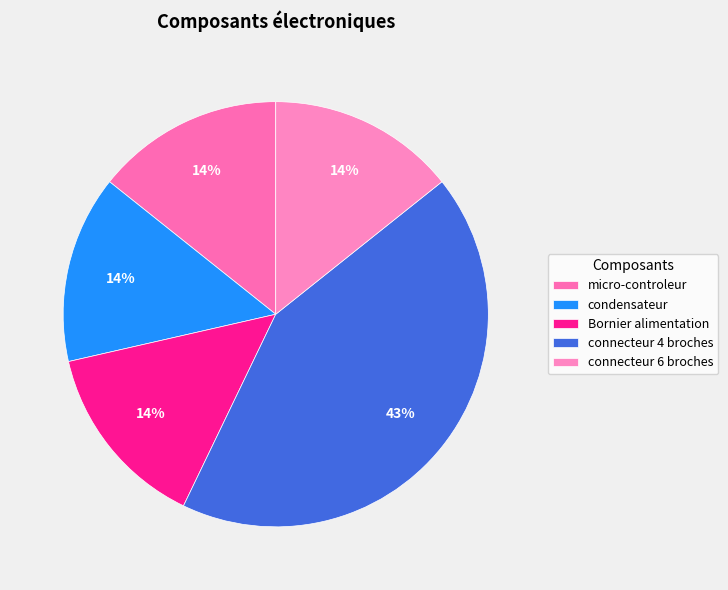

Is the sum of connecteur 6 broches and connecteur 4 broches greater than half?

Yes